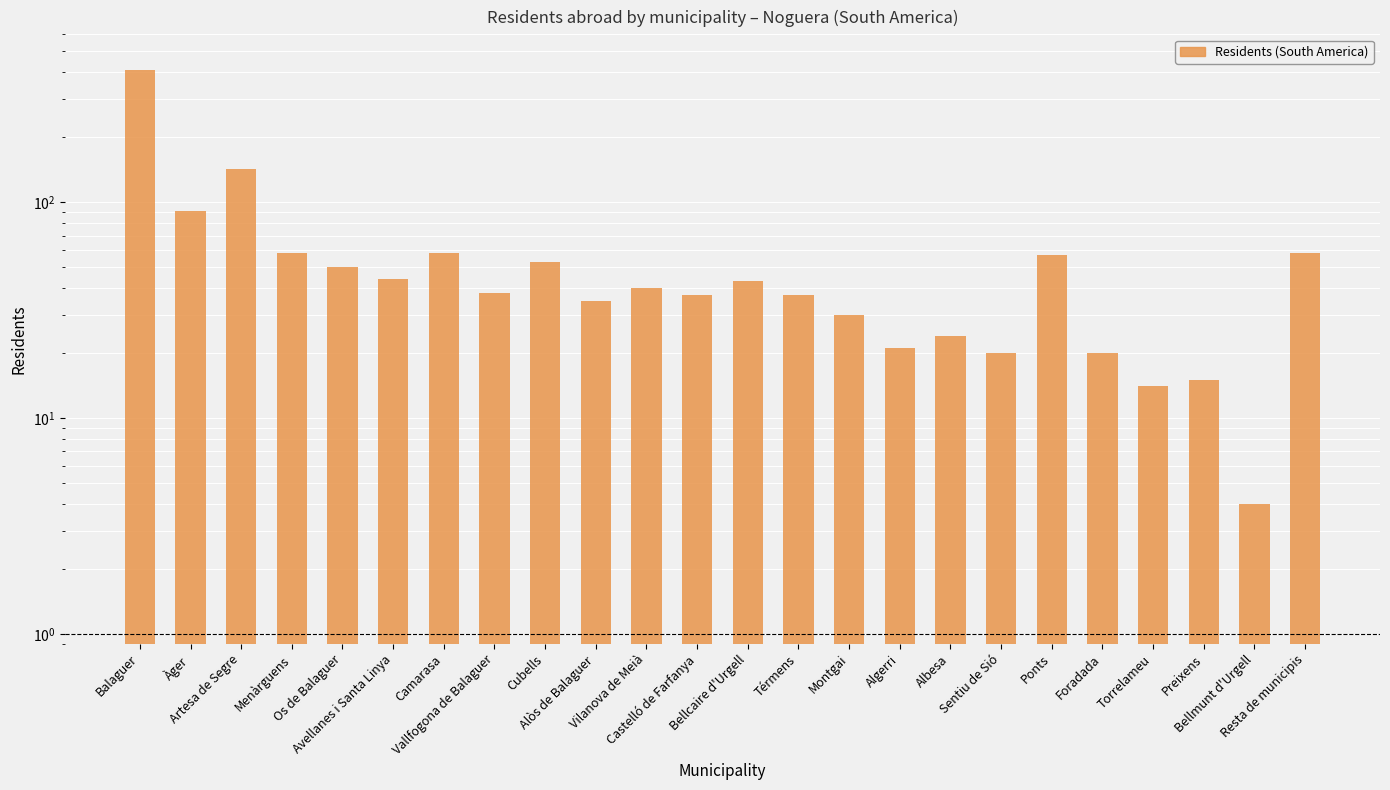

What is the smallest value displayed?

4